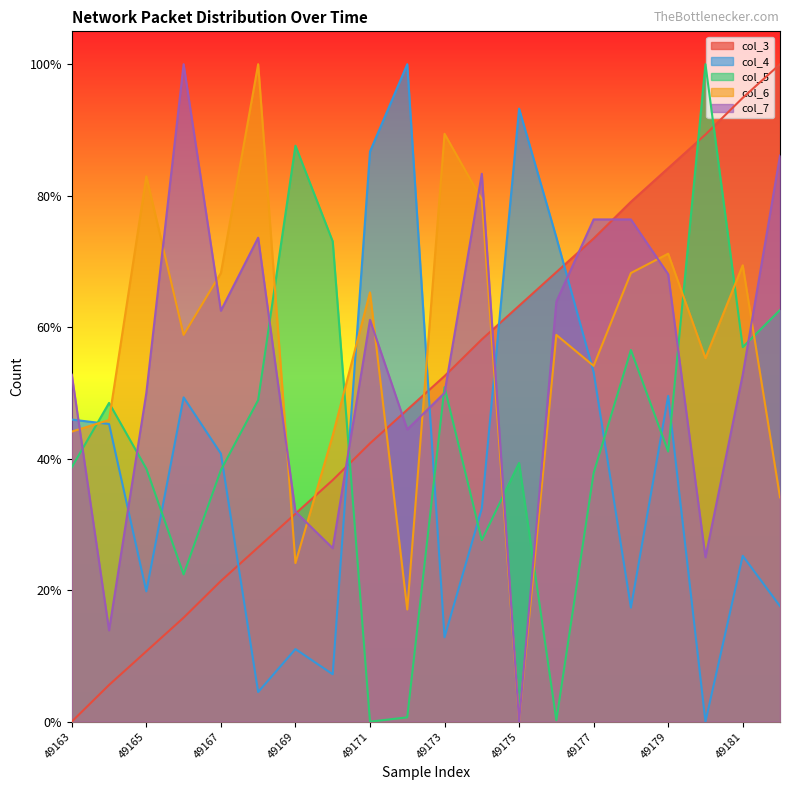

How many times do col_5 and col_3 cross each other?

3